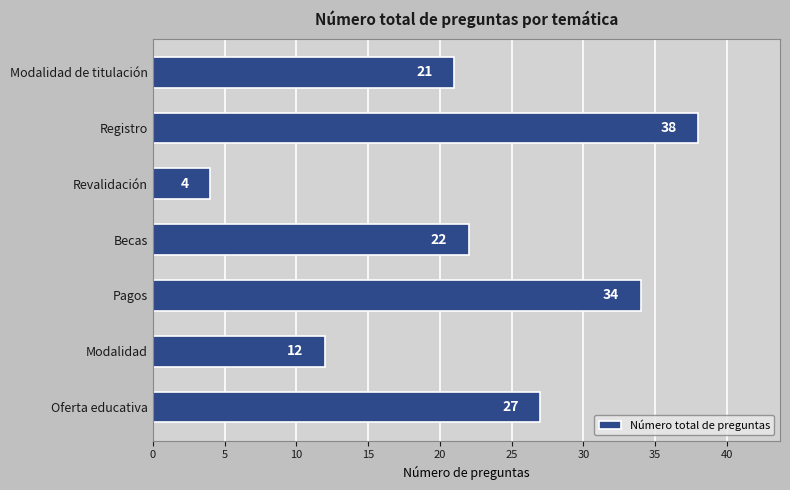

What is the difference between the maximum and minimum values?

34